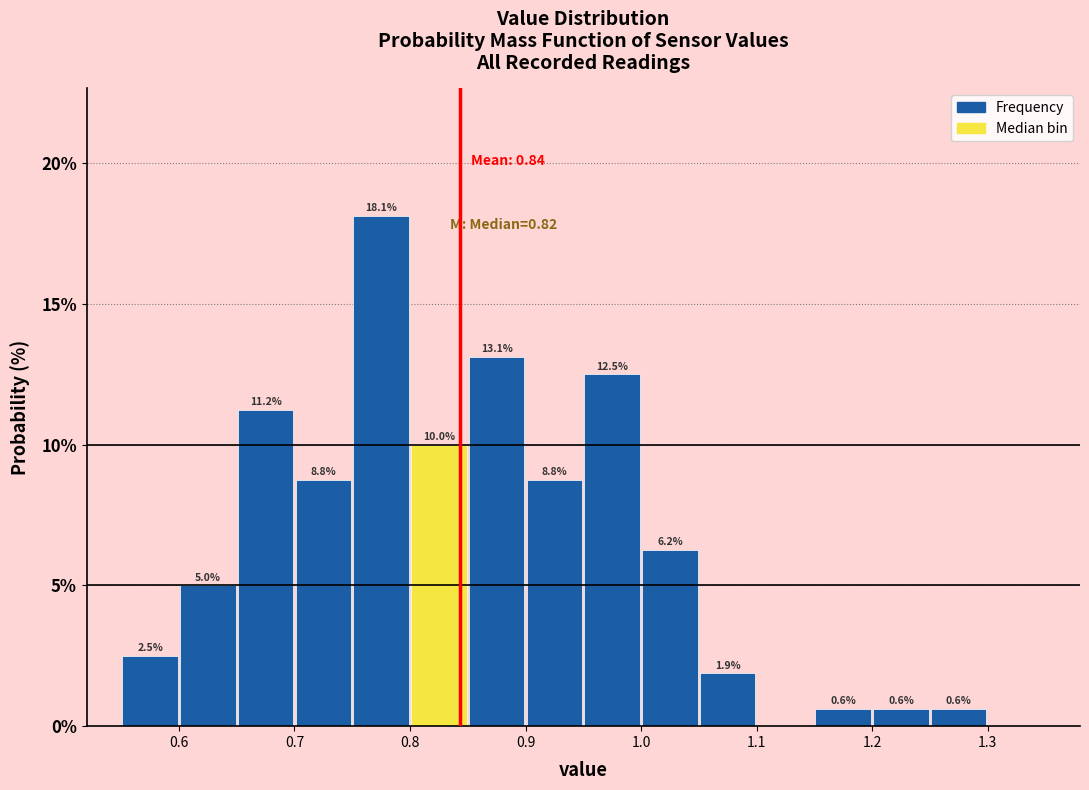

Over which range of the x-axis is the bar tallest?

0.75 to 0.80